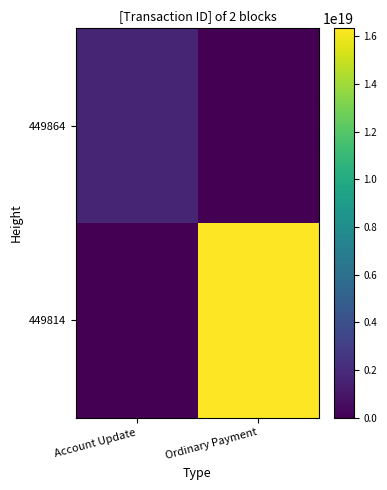

At which category is the sum across all series the highest?

Ordinary Payment